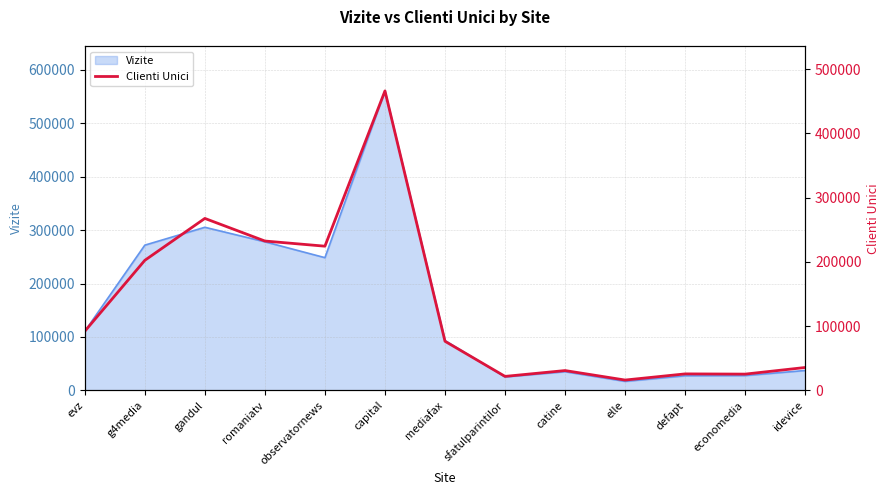

Does the chart display data point markers on the line(s)?

No